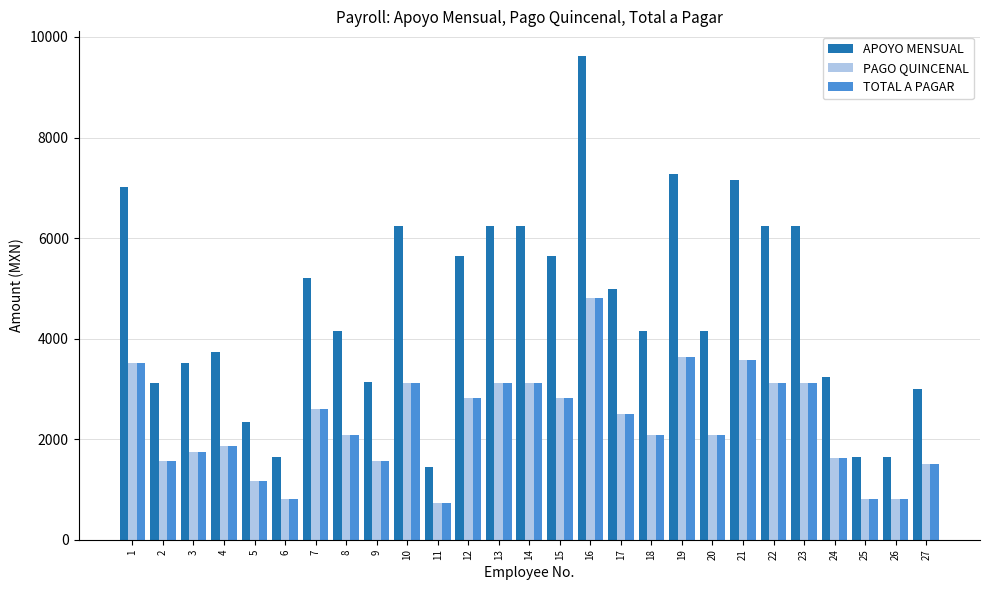

Which series has the largest total across all categories?

APOYO MENSUAL